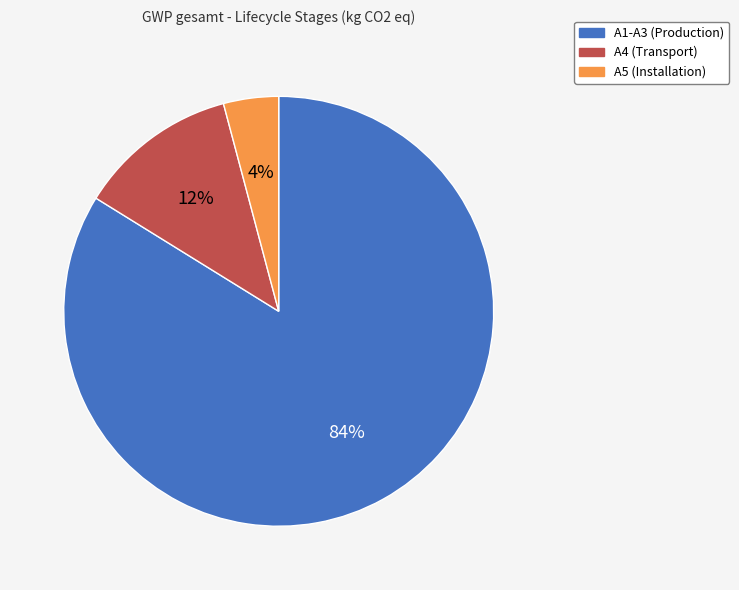

Which category has the smallest portion of the pie?

A5